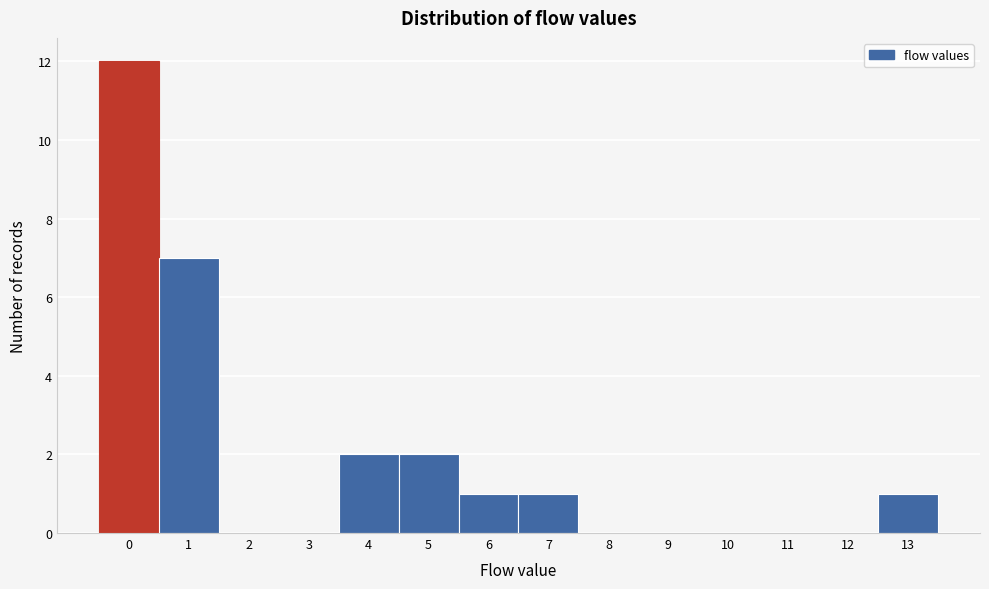

Which range on the x-axis has the tallest bar?

-0.5 to 0.5